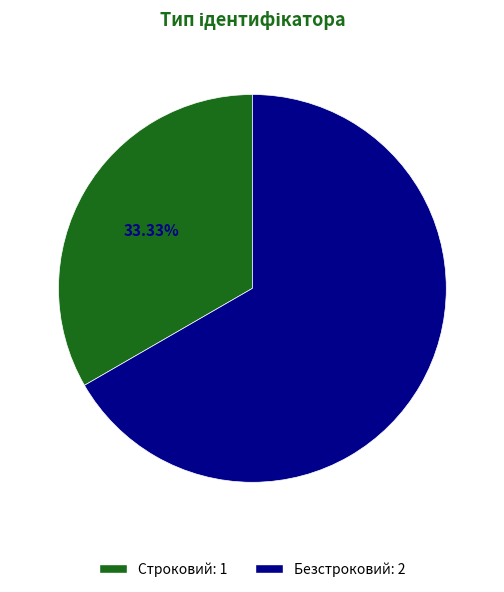

Between Безстроковий and Строковий, which is larger?

Безстроковий